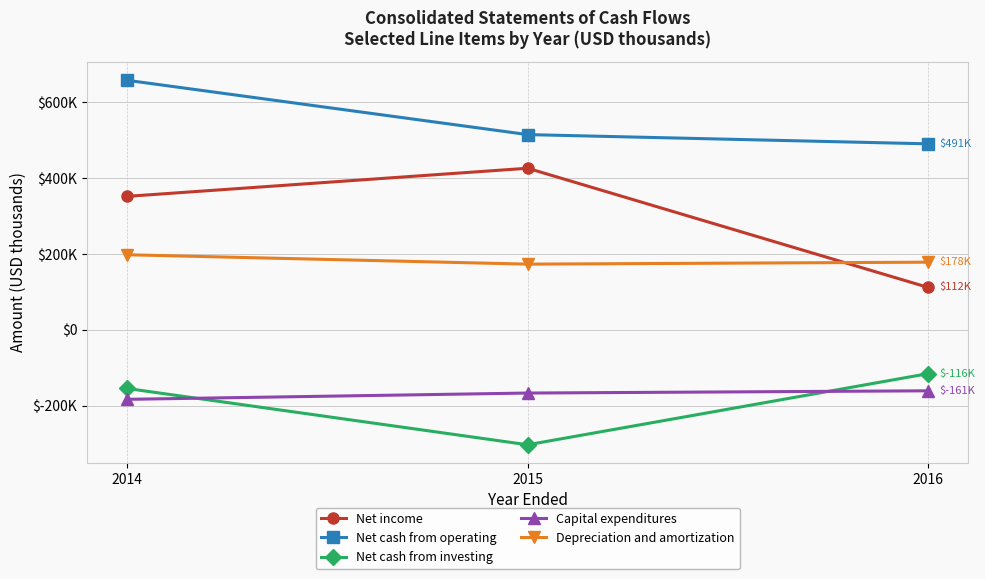

At which label does Net cash from operating reach its peak?

2014